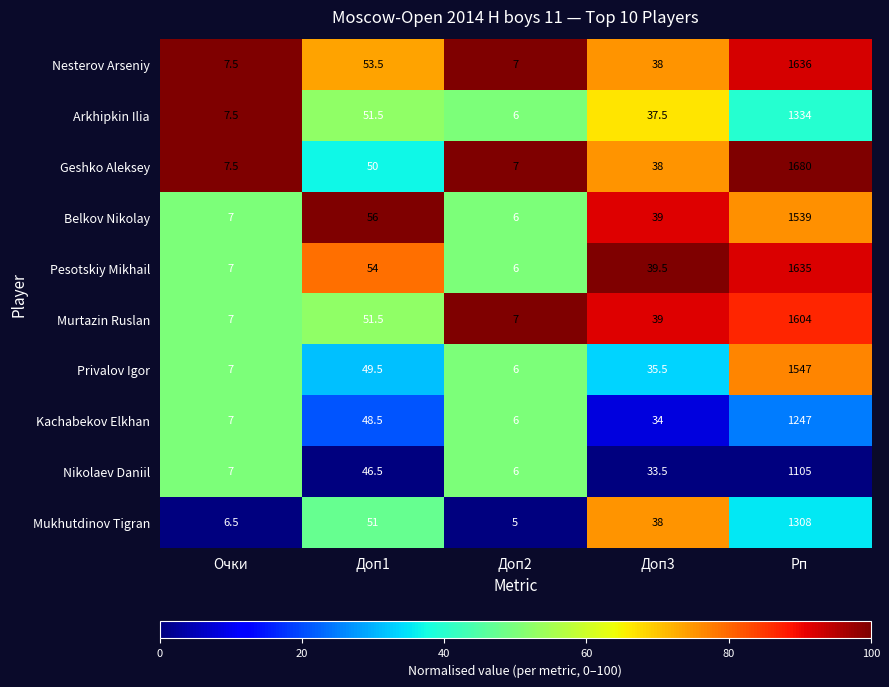

At how many categories does at least one series exceed 57?

1